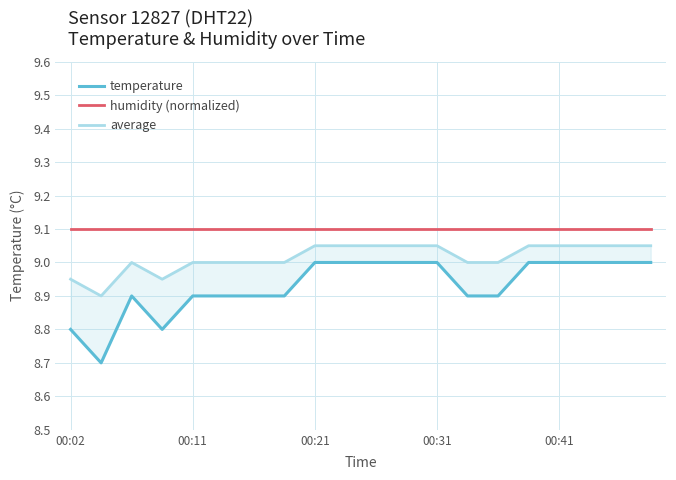

How many lines are shown in the chart?

3